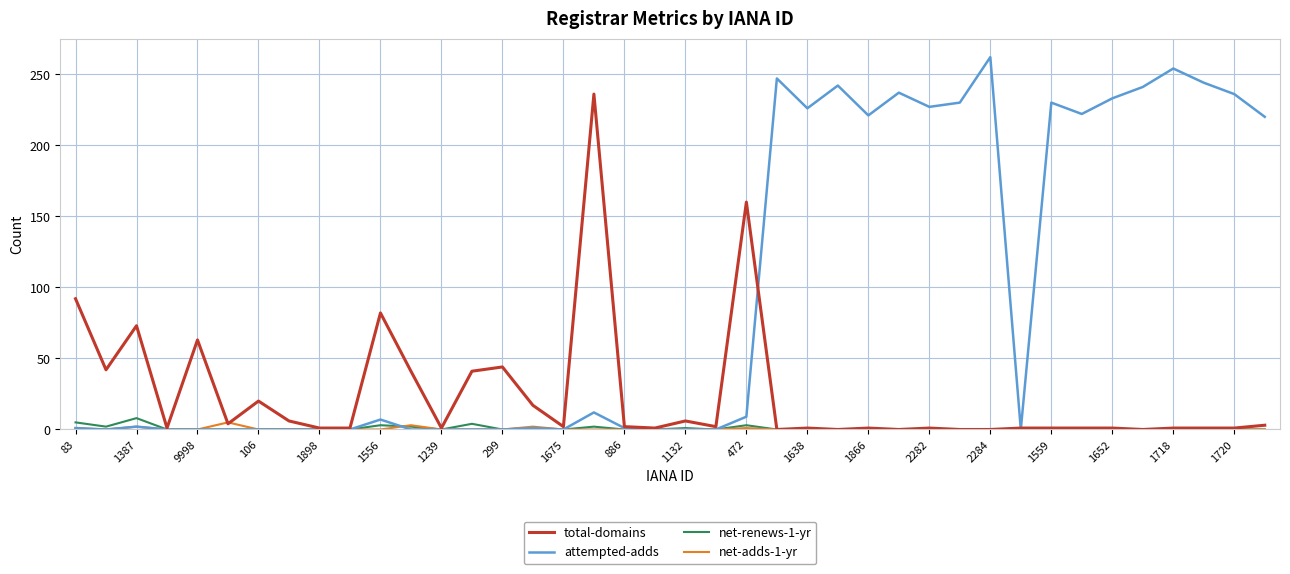

What is the maximum value for total-domains?

236